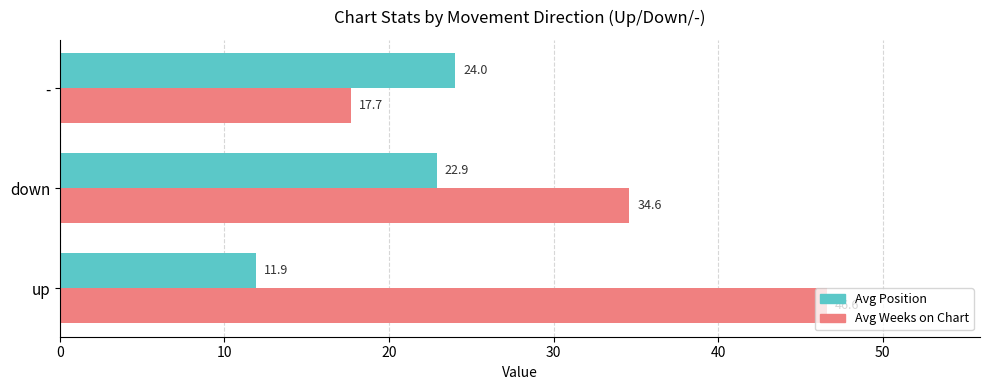

How many values in the Avg Weeks on Chart series are below 34?

1